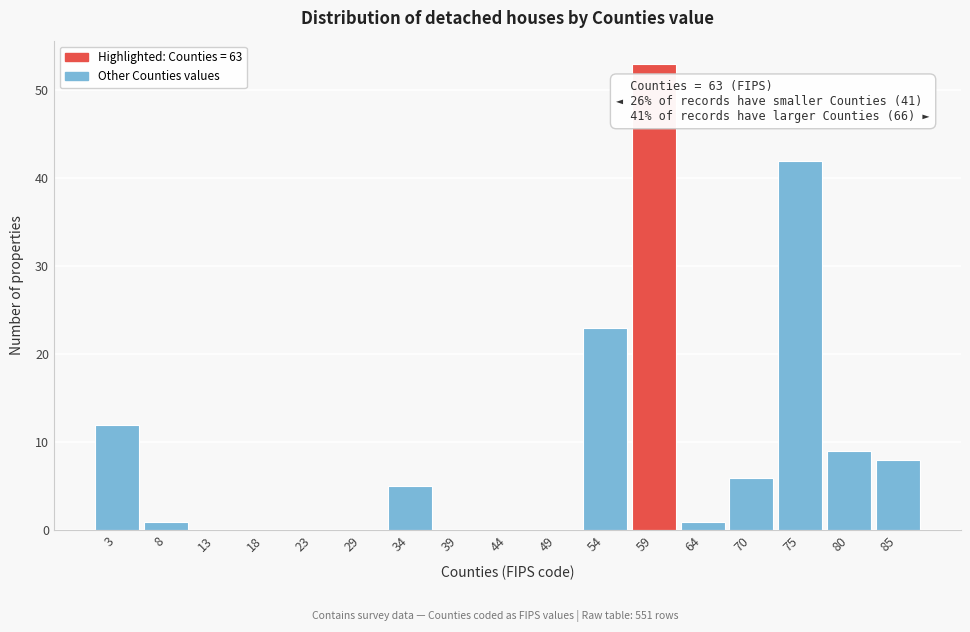

Reading right to left, list all the values displayed in this chart.

85=8	80=9	75=42	70=6	64=1	59=53	54=23	49=0	44=0	39=0	34=5	29=0	23=0	18=0	13=0	8=1	3=12